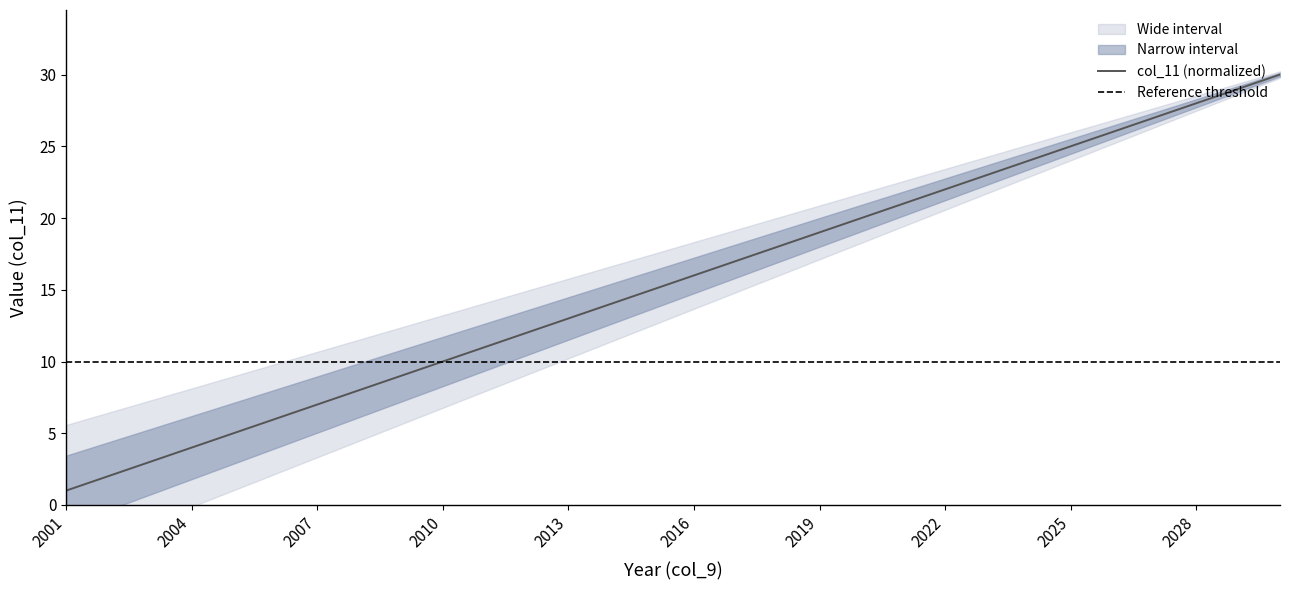

Reading right to left, extract all data points from this chart.

2030=30	2029=29	2028=28	2027=27	2026=26	2025=25	2024=24	2023=23	2022=22	2021=21	2020=20	2019=19	2018=18	2017=17	2016=16	2015=15	2014=14	2013=13	2012=12	2011=11	2010=10	2009=9	2008=8	2007=7	2006=6	2005=5	2004=4	2003=3	2002=2	2001=1